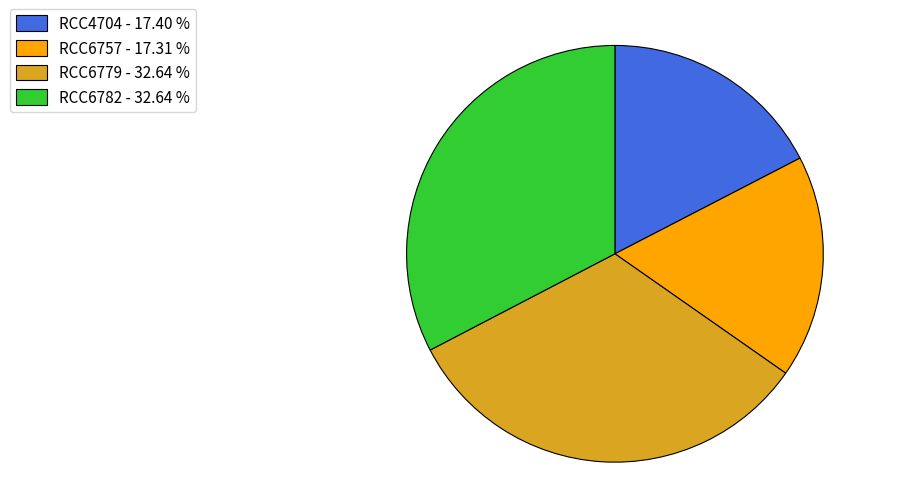

Does any single category account for the majority?

No